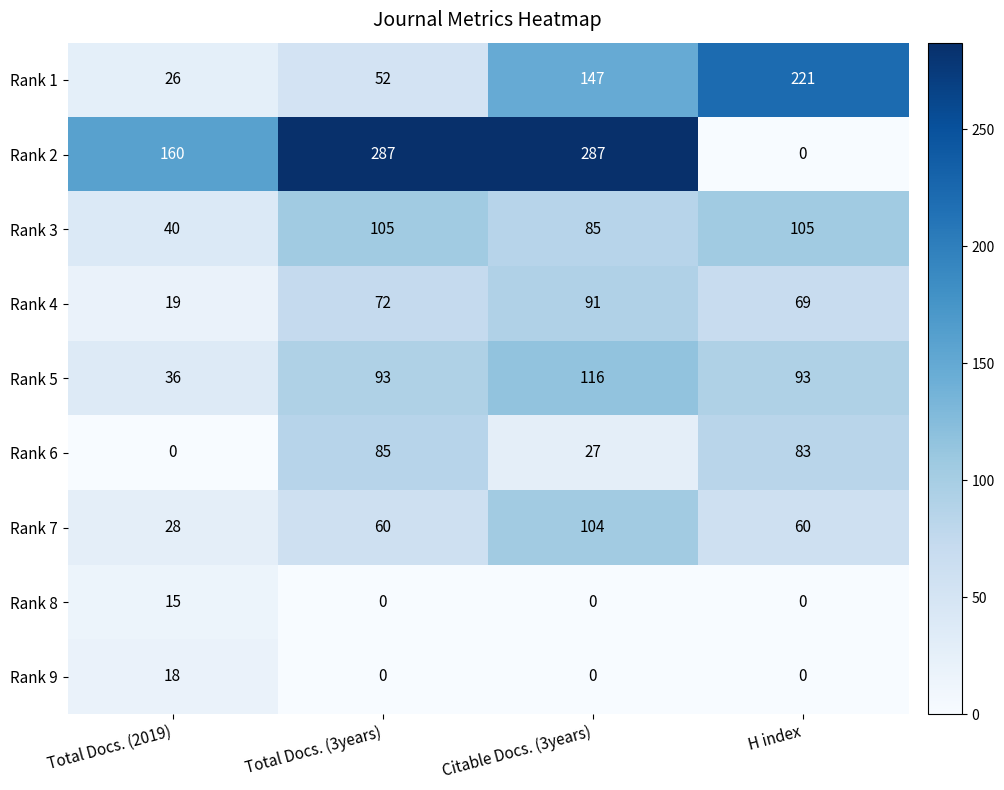

Which category has the highest value in the Rank 8 series?

Total Docs. (2019)